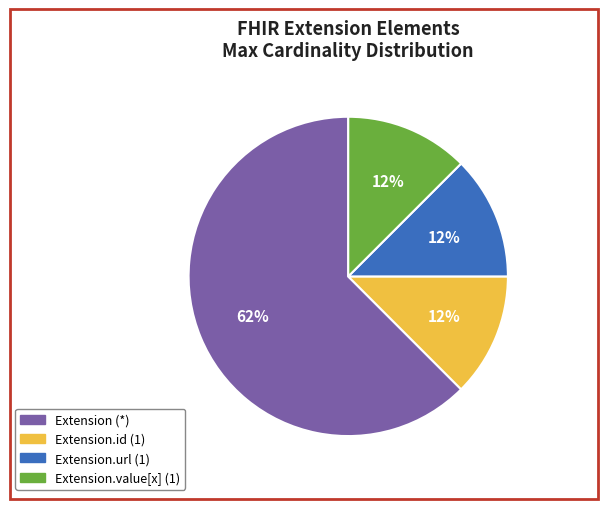

Does any single category account for the majority?

Yes